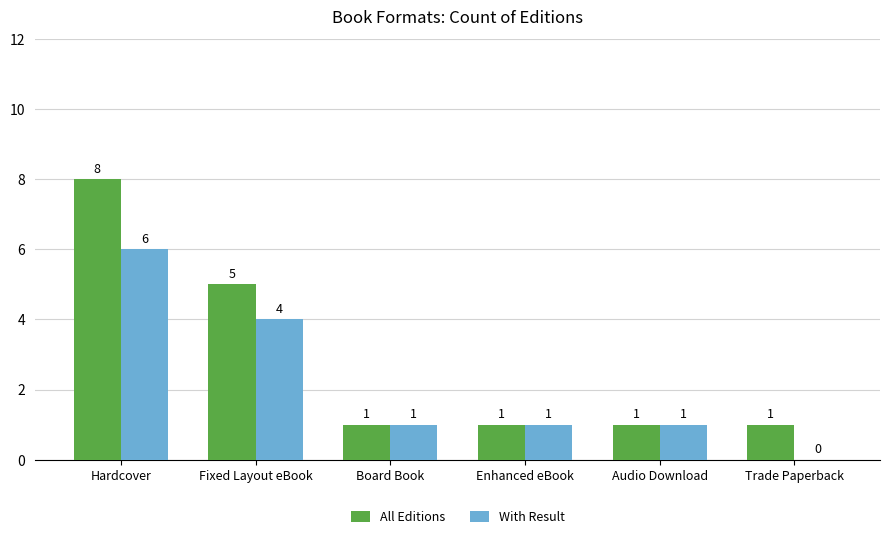

Which category has the highest value in the With Result series?

Hardcover